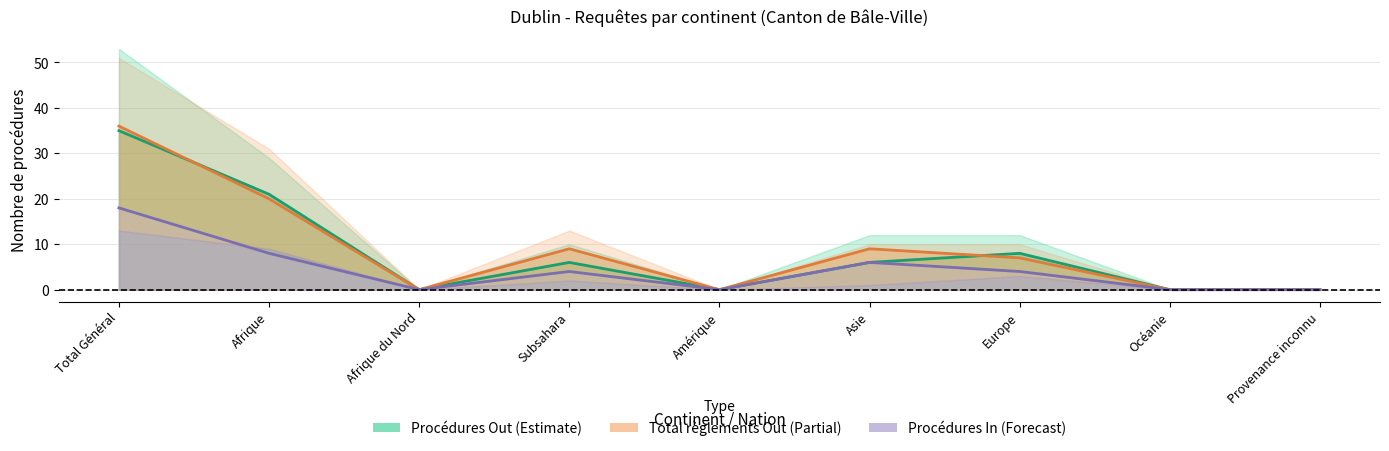

Reading right to left, extract all data points from this chart.

Procédures Out: 0	0	8	6	0	6	0	21	35
Consentements Out: 0	0	7	9	0	9	0	20	36